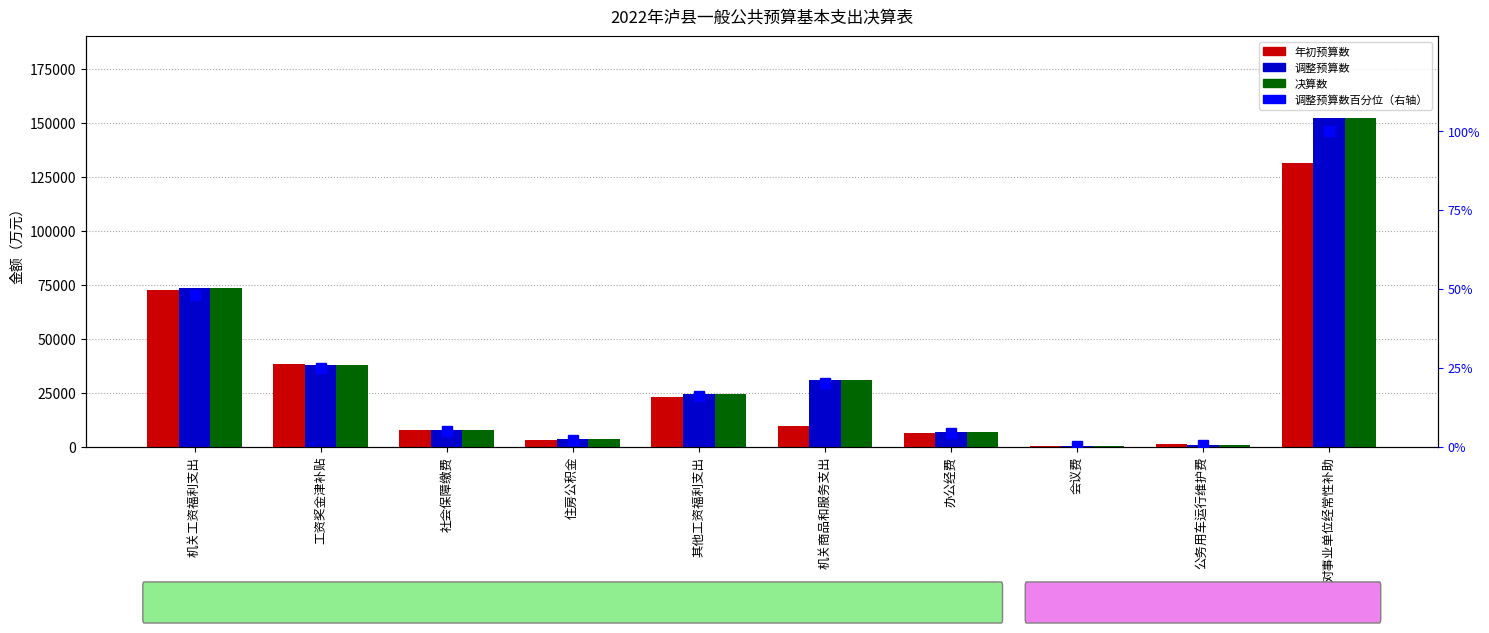

At 工资奖金津补贴, list the series in order from smallest to largest.

调整预算数百分位, 调整预算数, 决算数, 年初预算数